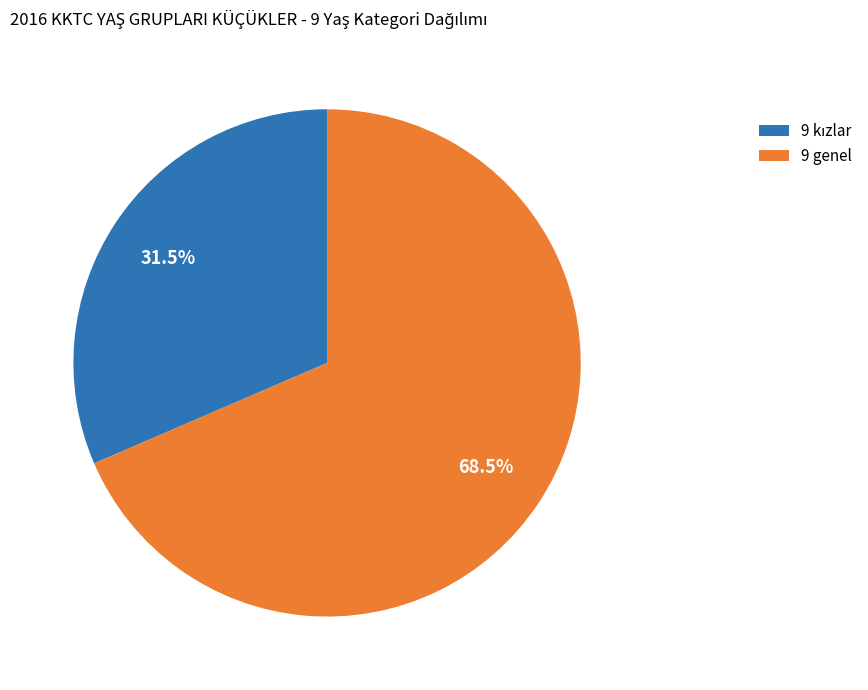

What portion of the pie excludes 9 genel?

31.5%